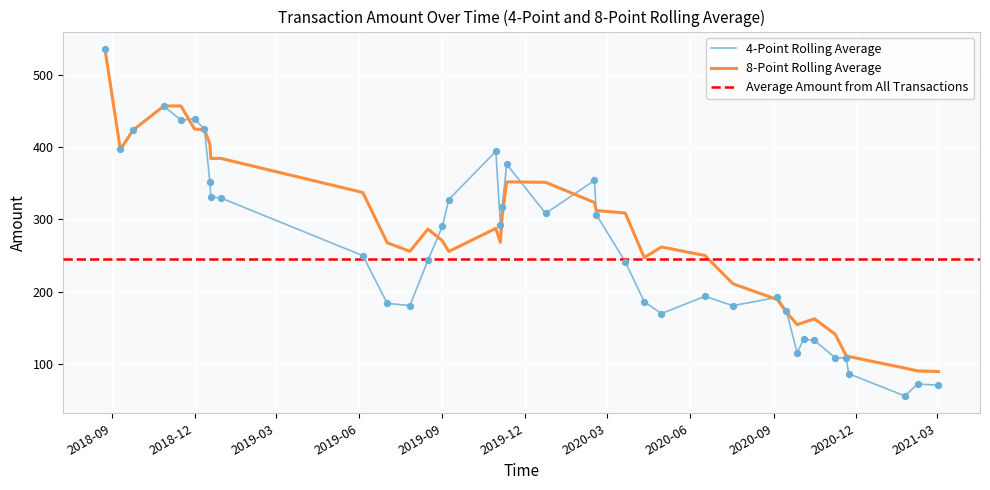

What is the change in value from 13 to 25?

-288.3